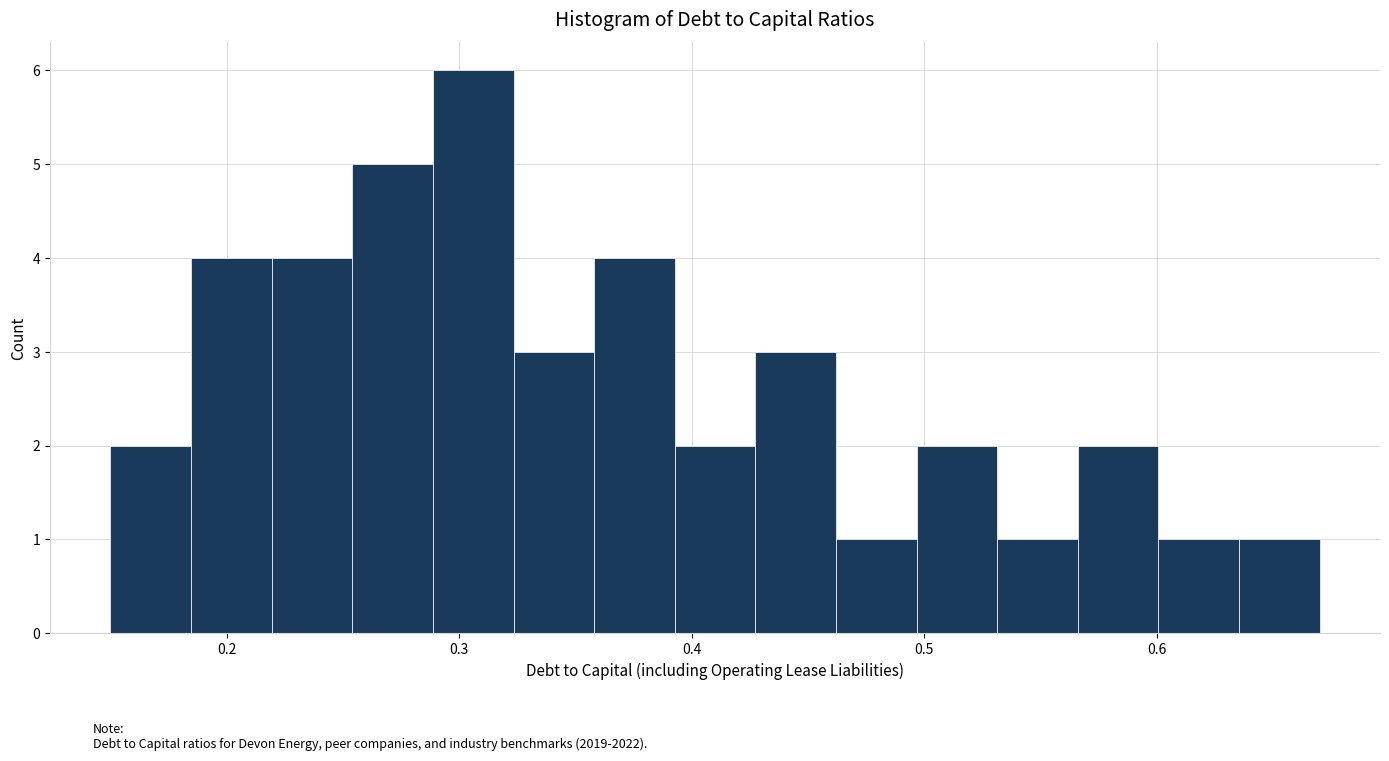

Around what value on the x-axis is the tallest bar? Give the approximate position of its centre, as read against the axis.

0.31